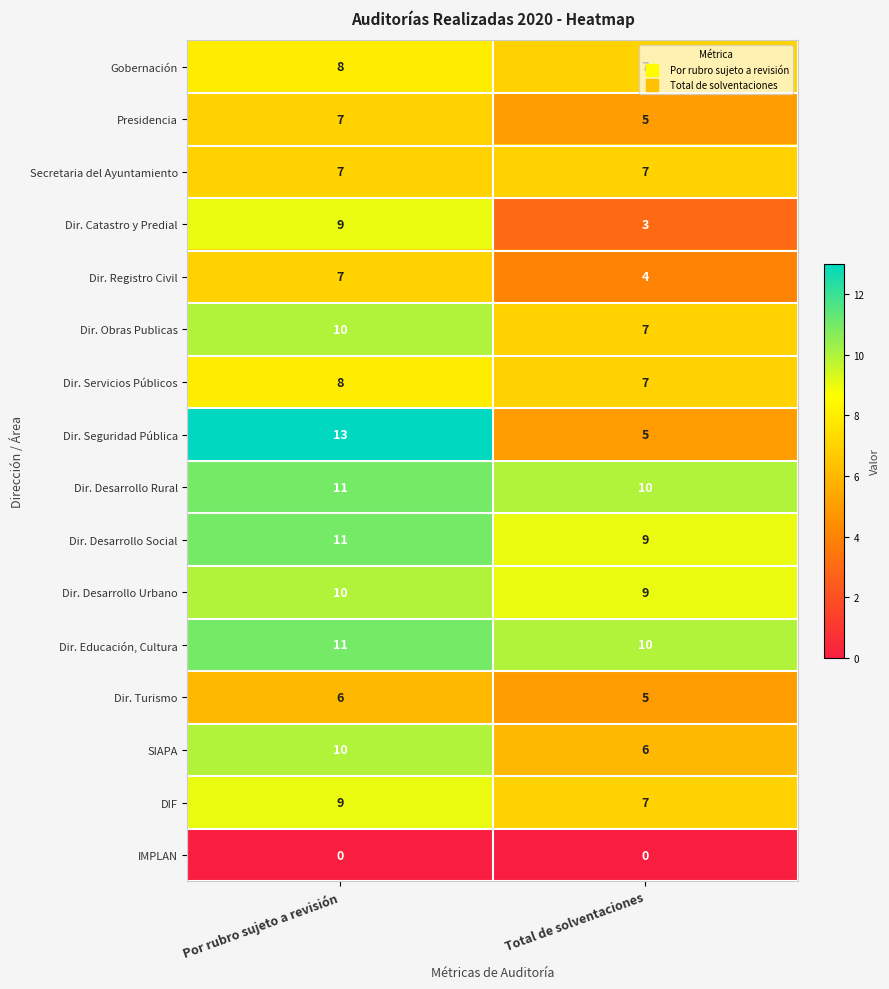

How many data points does each series have?

2